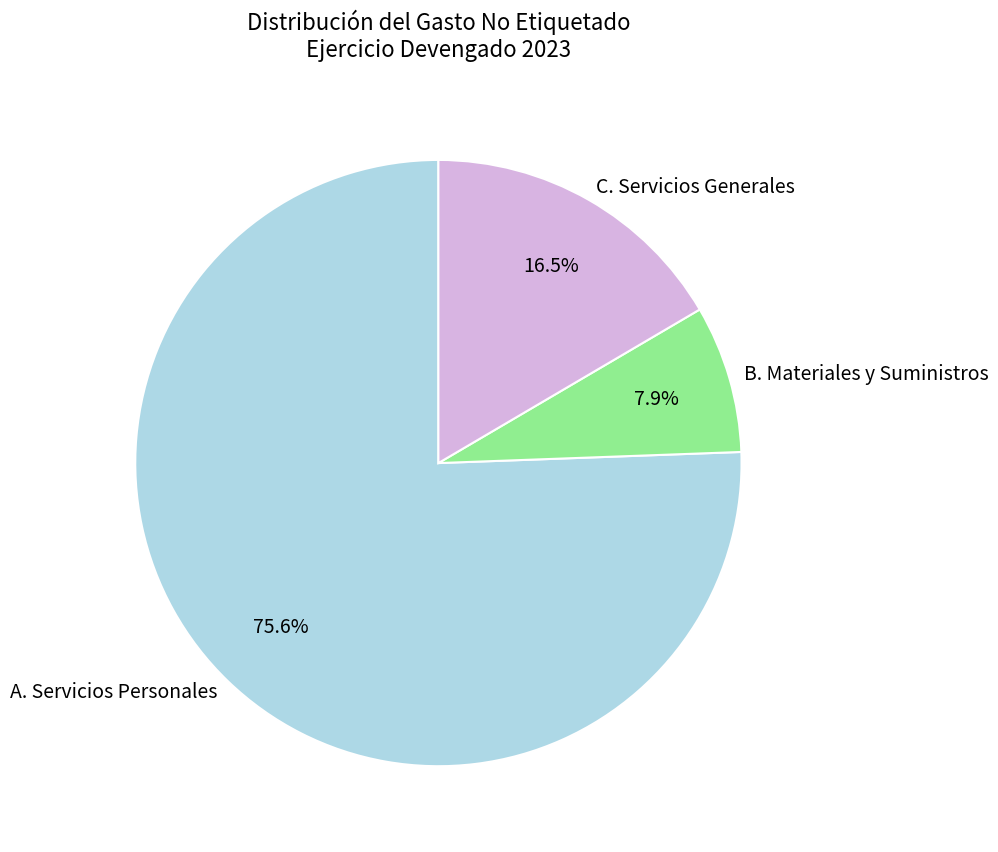

To the nearest percent, what portion does B. Materiales y Suministros represent?

8%